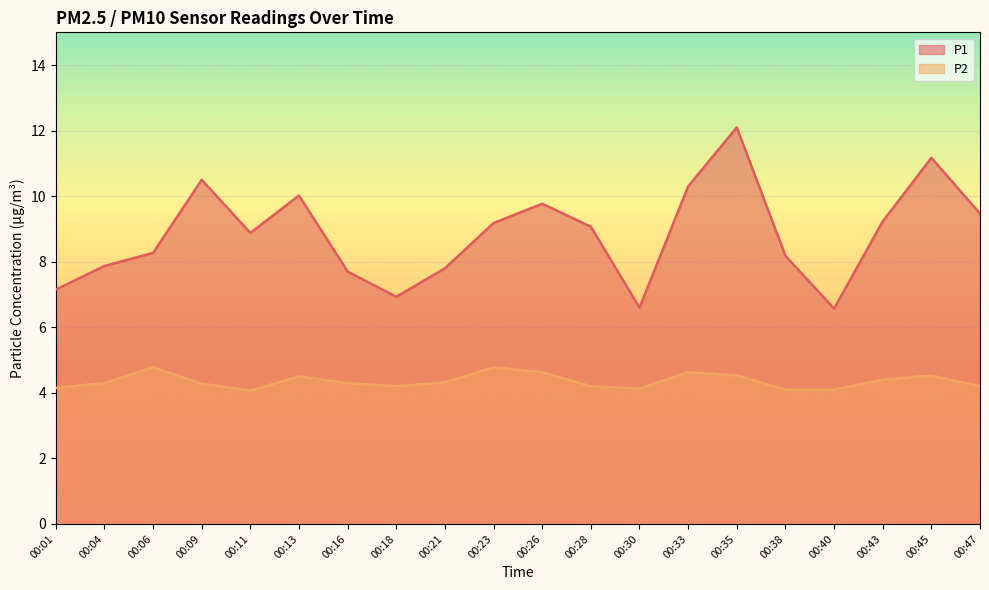

How many lines are shown in the chart?

2